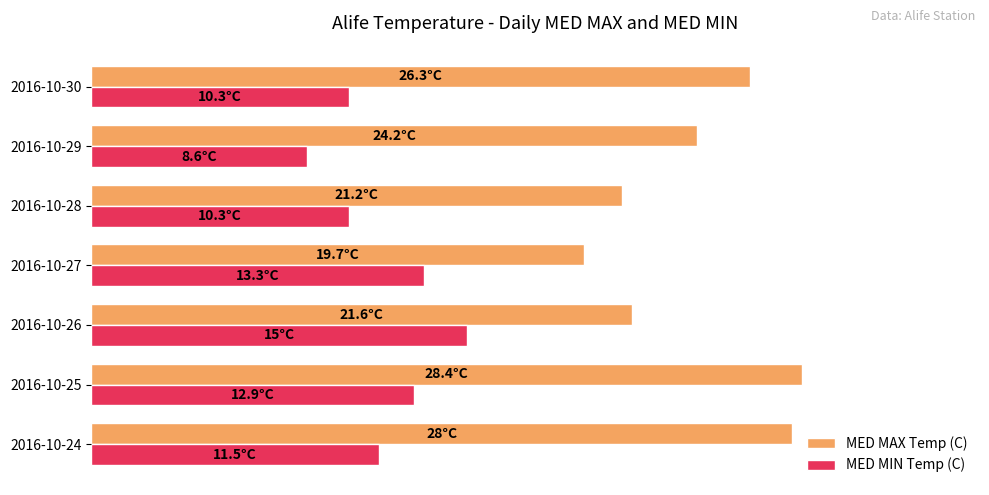

List the series in order of their overall mean, highest first.

MED MAX Temp (C), MED MIN Temp (C)